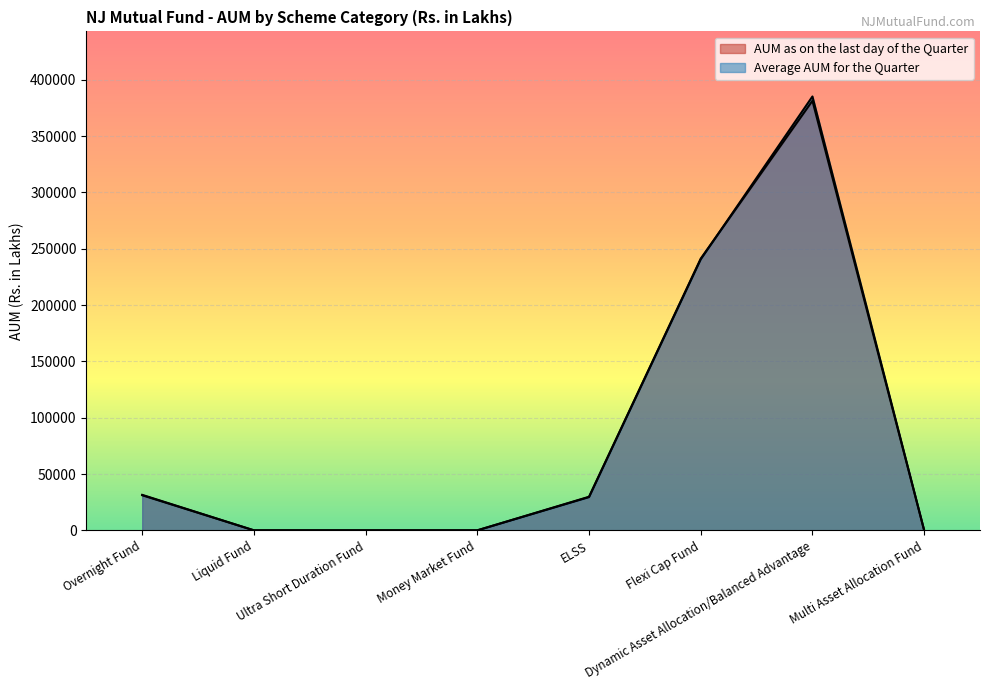

What is the maximum value shown in the chart?

385163.0